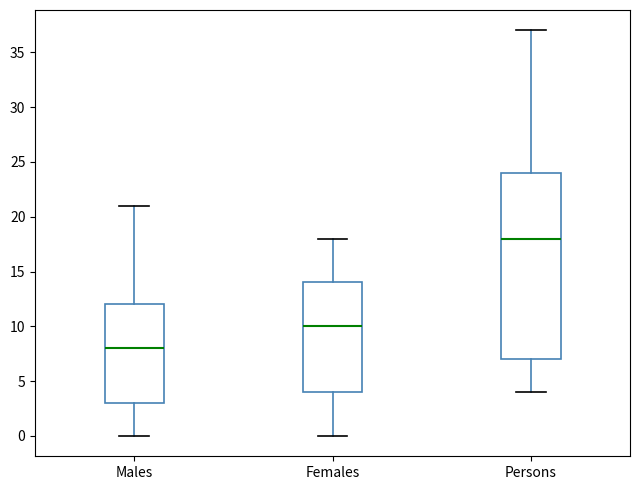

Which box is the tallest, from its lower edge to its upper edge?

Persons